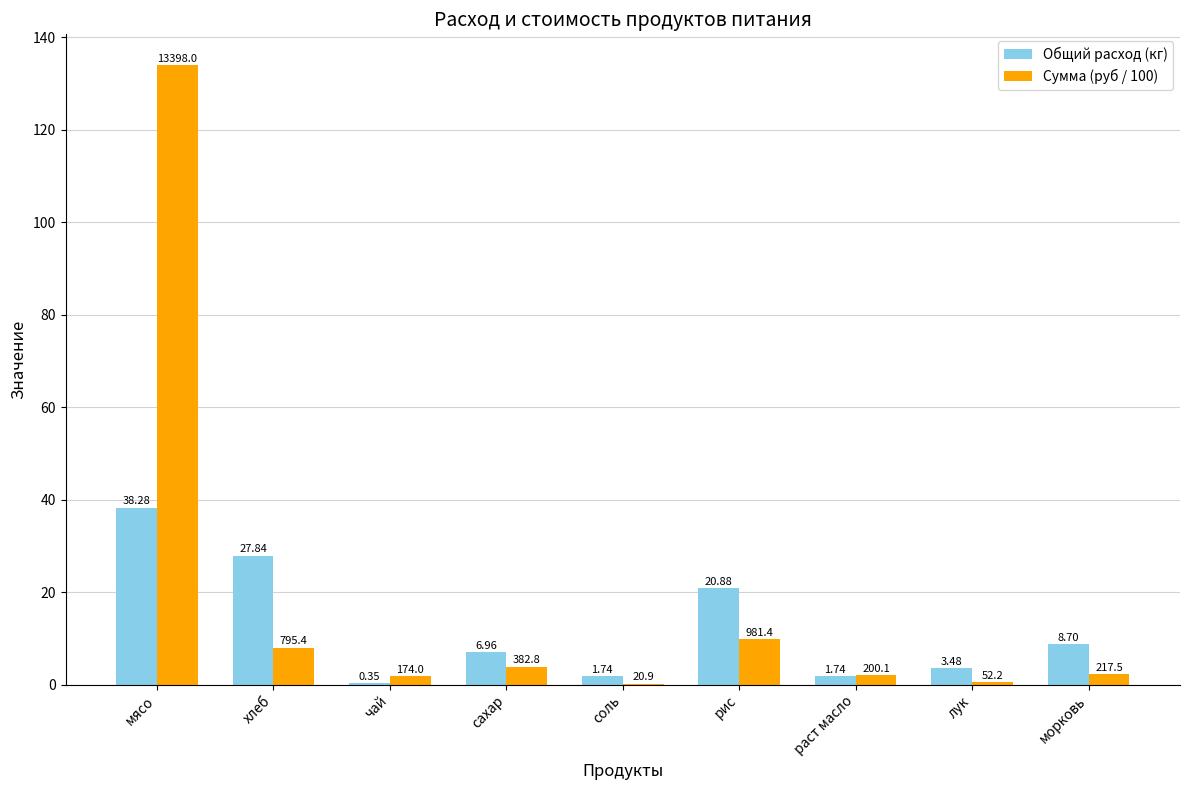

At which category is the sum across all series the highest?

мясо